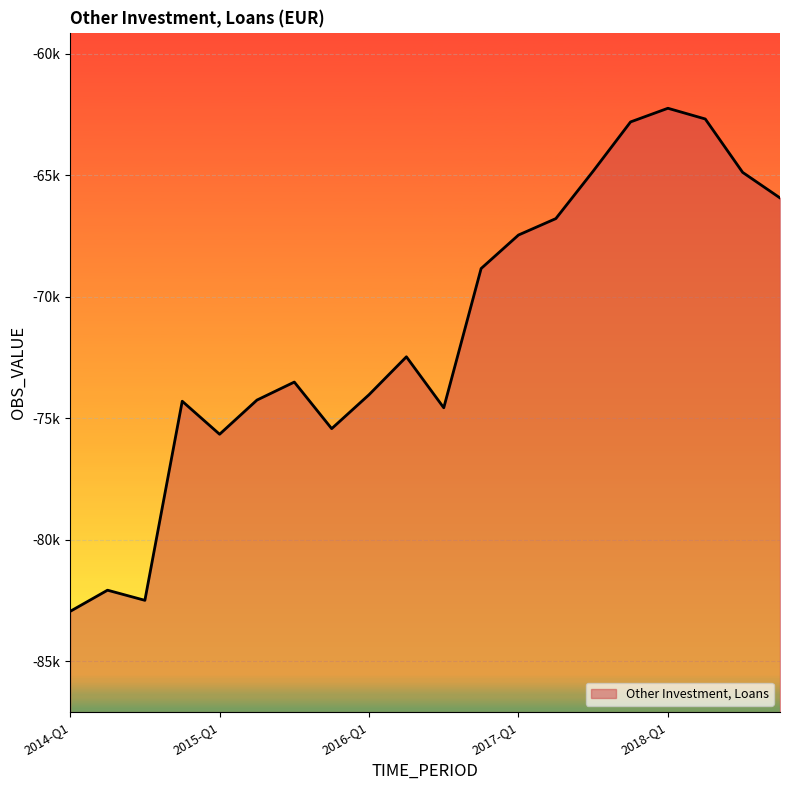

Reading left to right, extract all data points from this chart.

2014-Q1=-82957	2014-Q2=-82085	2014-Q3=-82502	2014-Q4=-74308	2015-Q1=-75667	2015-Q2=-74260	2015-Q3=-73519	2015-Q4=-75436	2016-Q1=-74039	2016-Q2=-72479	2016-Q3=-74577	2016-Q4=-68846	2017-Q1=-67467	2017-Q2=-66791	2017-Q3=-64836	2017-Q4=-62812	2018-Q1=-62250	2018-Q2=-62691	2018-Q3=-64888	2018-Q4=-65940